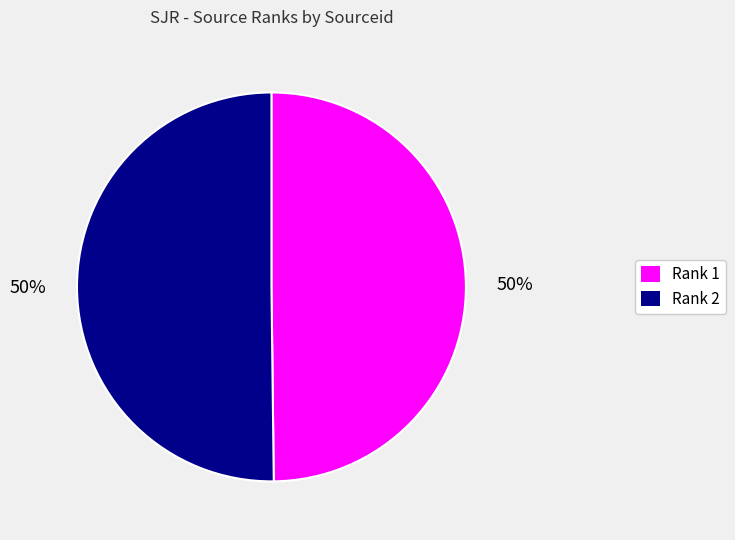

Approximately how many times larger is the value at Rank 1 compared to Rank 2?

1.0